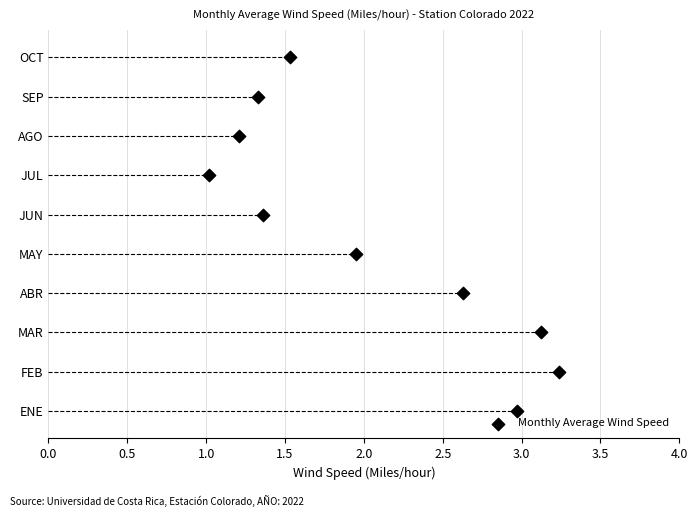

Which has a higher value, 3.5 or 2.5?

3.5